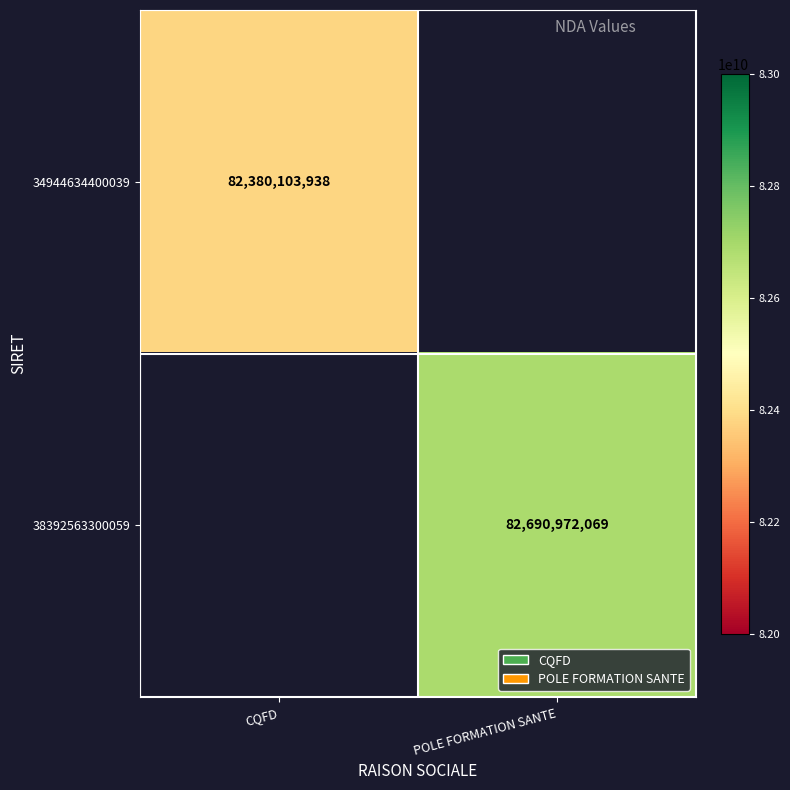

The 34944634400039 series shows 133054652350 at CQFD. True or false?

False